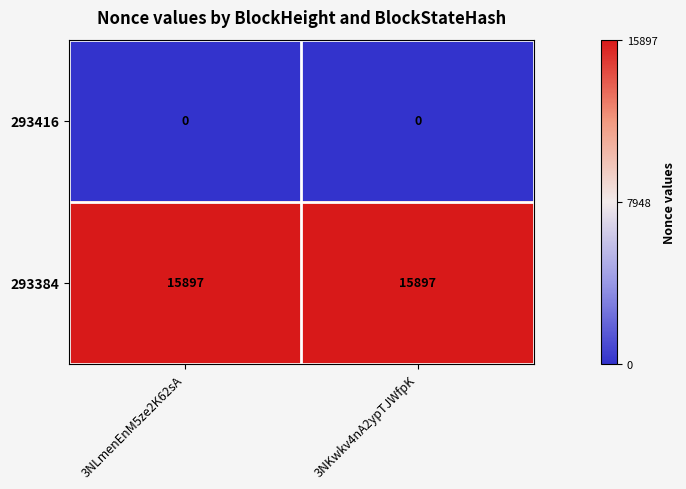

Rank the series by their average value, from lowest to highest.

293416, 293384